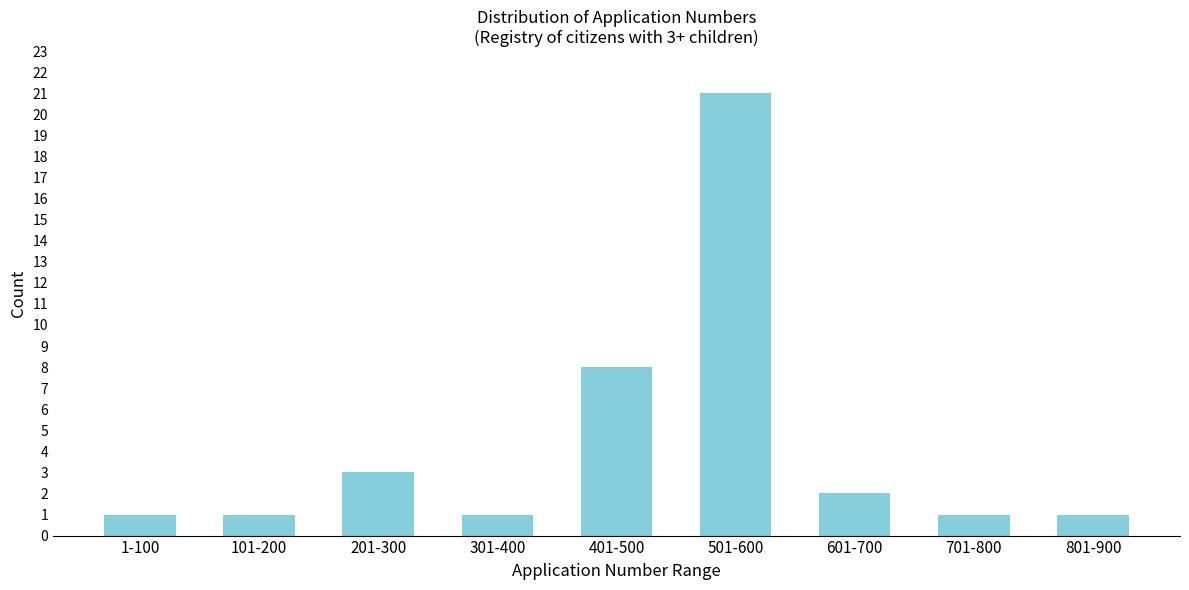

Reading left to right, transcribe all the data shown in this chart.

1-100=1	101-200=1	201-300=3	301-400=1	401-500=8	501-600=21	601-700=2	701-800=1	801-900=1